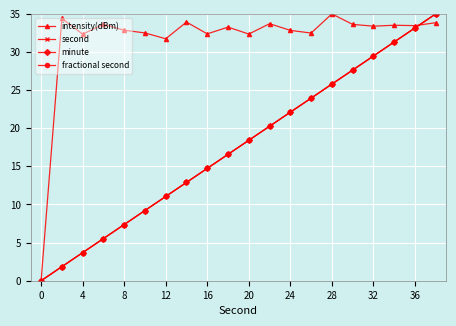

Which series has the widest spread of values?

intensity(dBm)